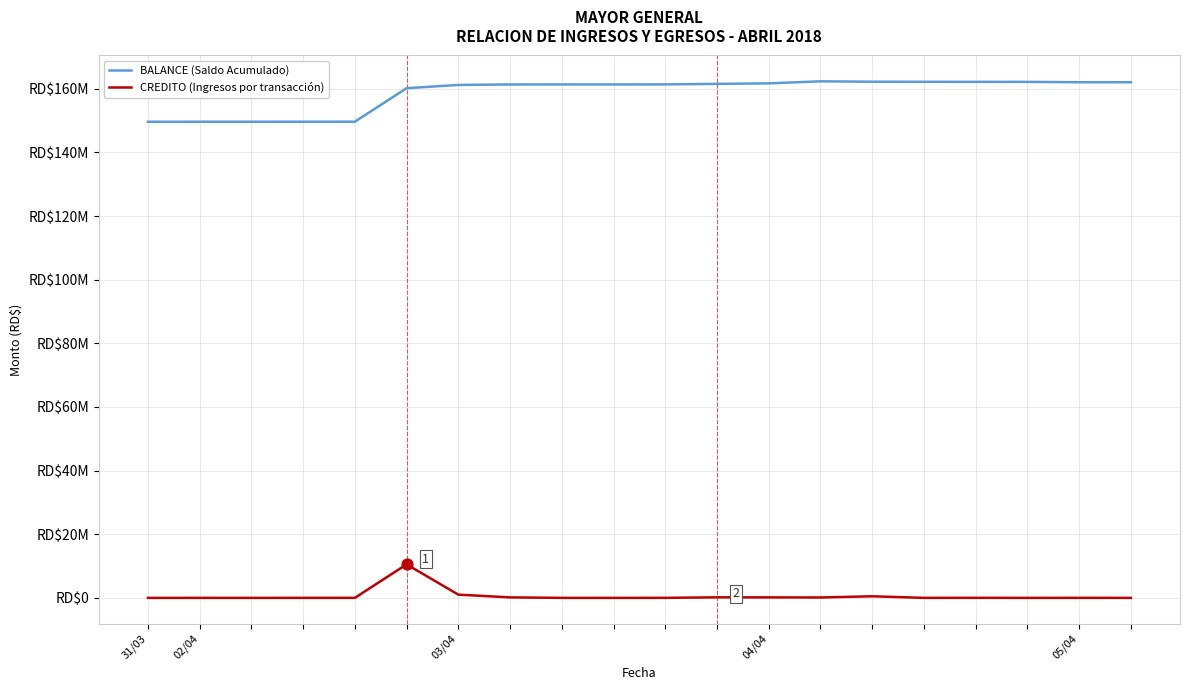

Is this an area chart (filled region under the line)?

No